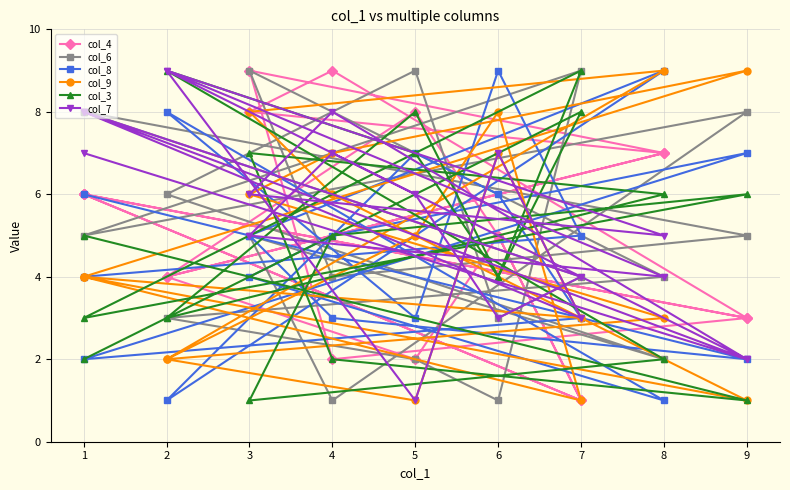

Count the col_9 values in the range 2 to 7.

12